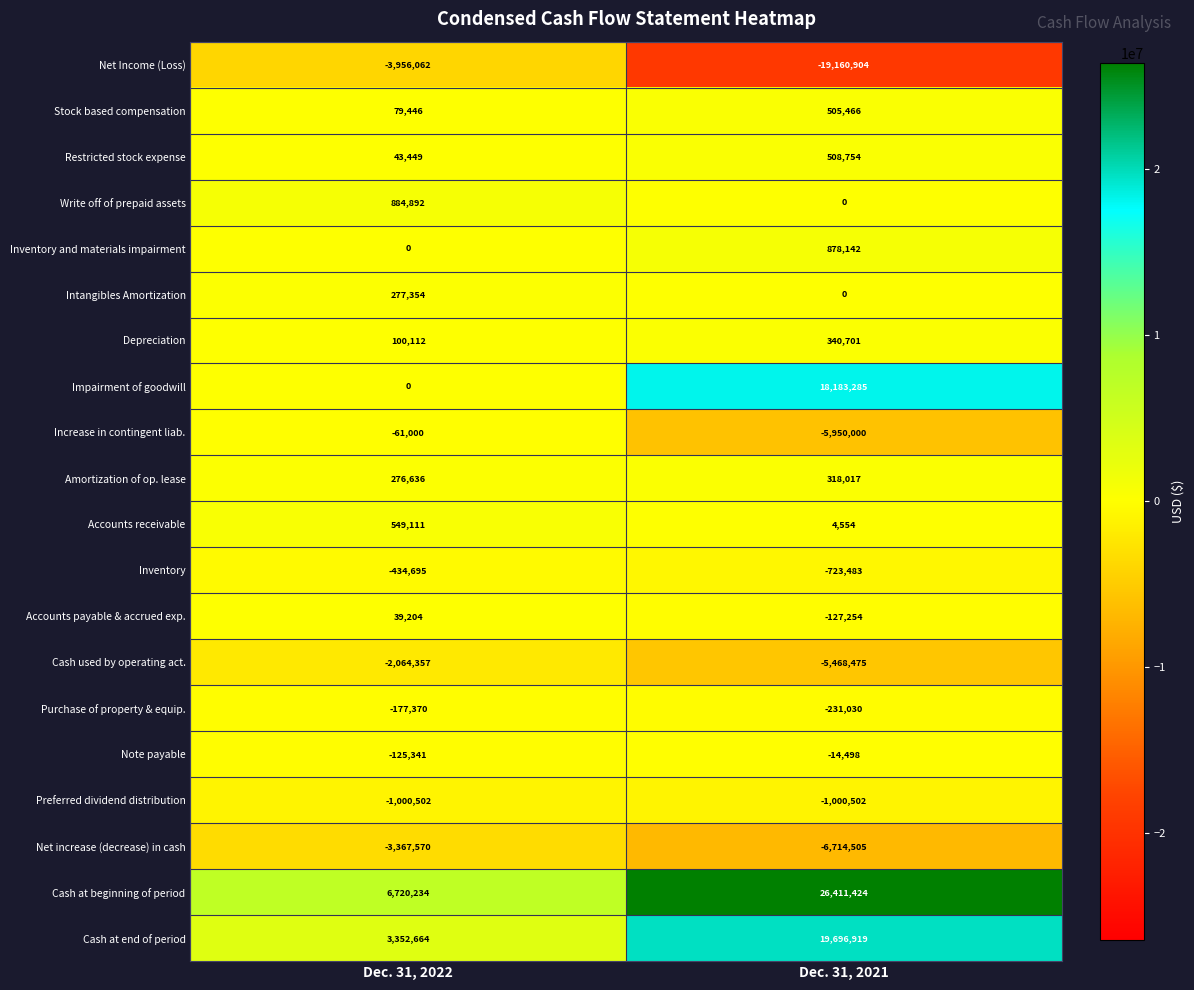

What is the average value of the Intangibles Amortization series?

138677